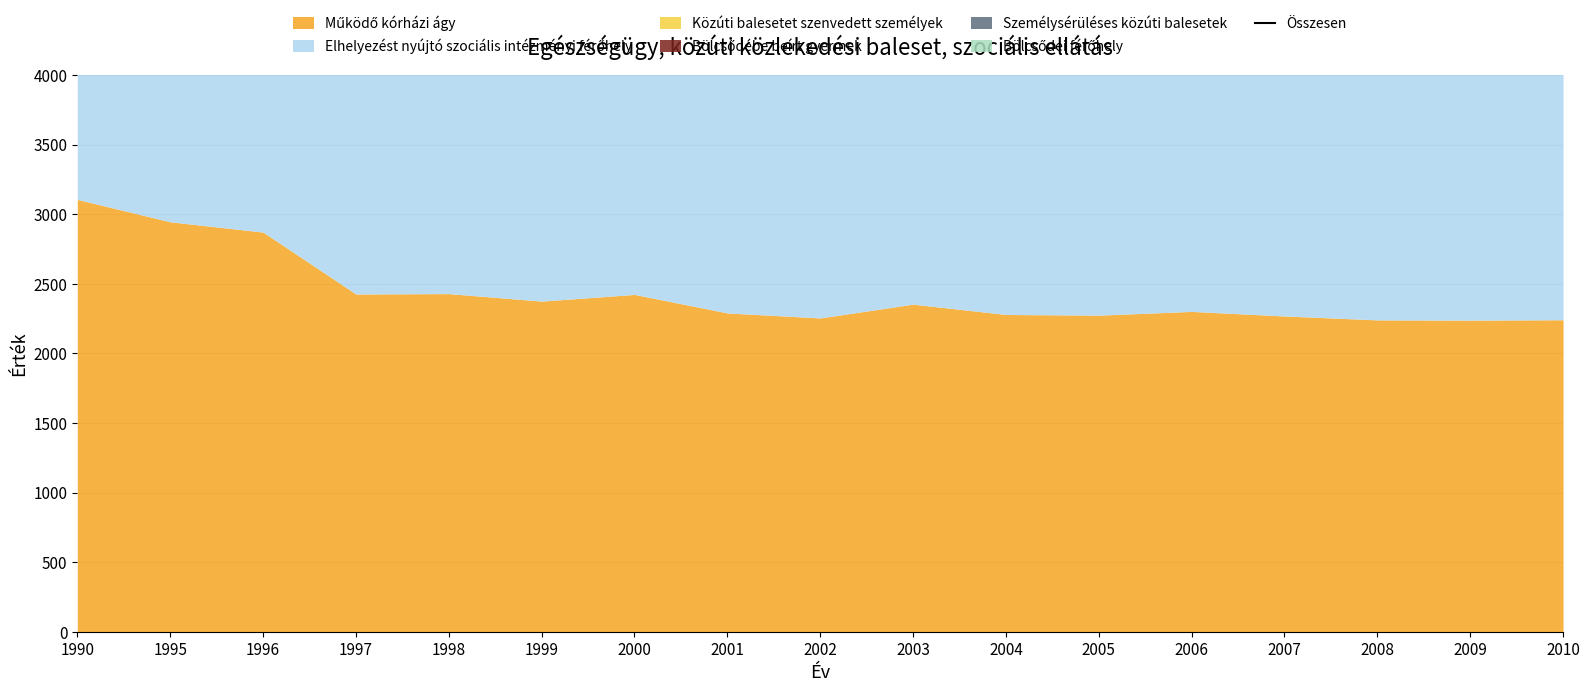

What is the difference between the maximum and minimum values?

1630